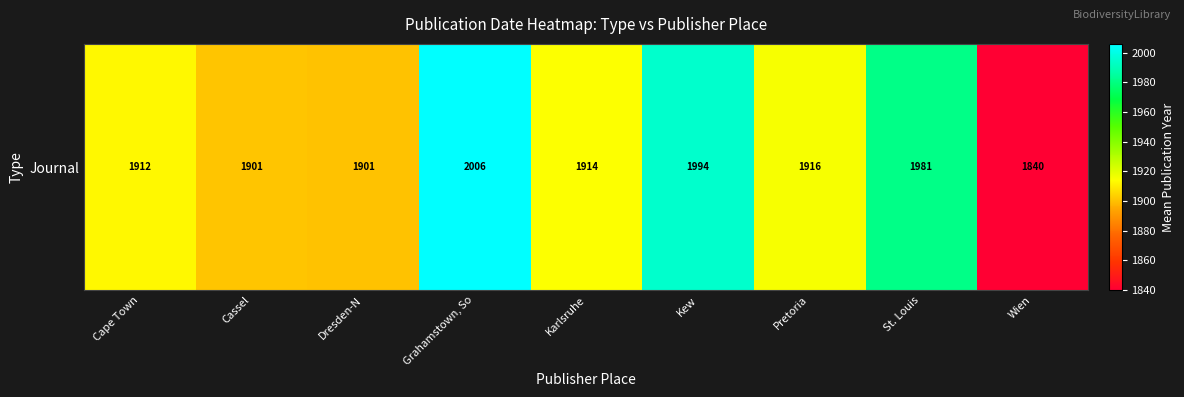

What is the difference between the maximum and minimum values?

166.0